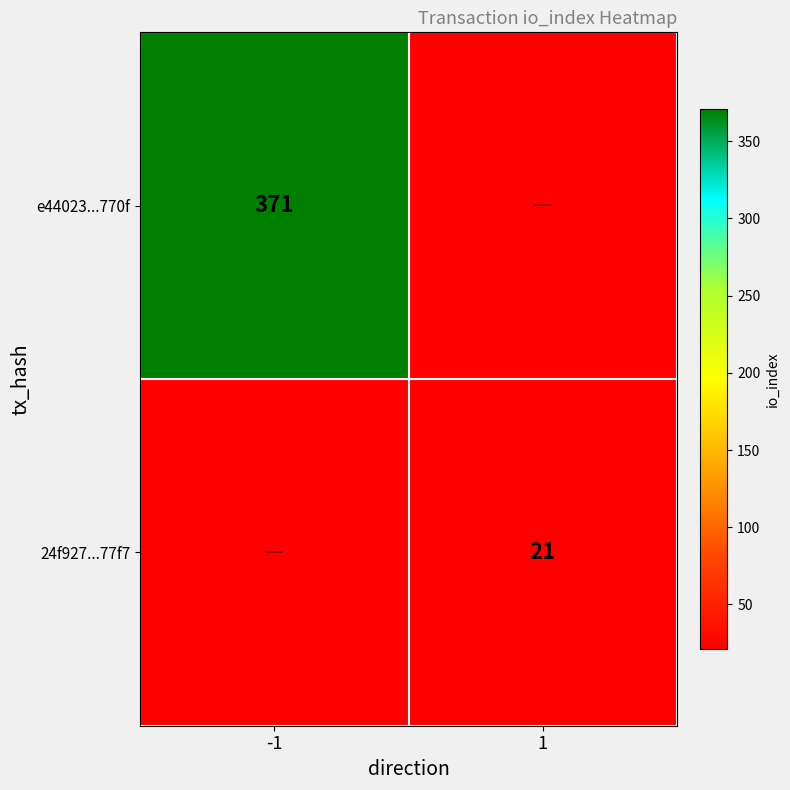

Is the value of e44023...770f at -1 greater than the value of 24f927...77f7 at 1?

Yes